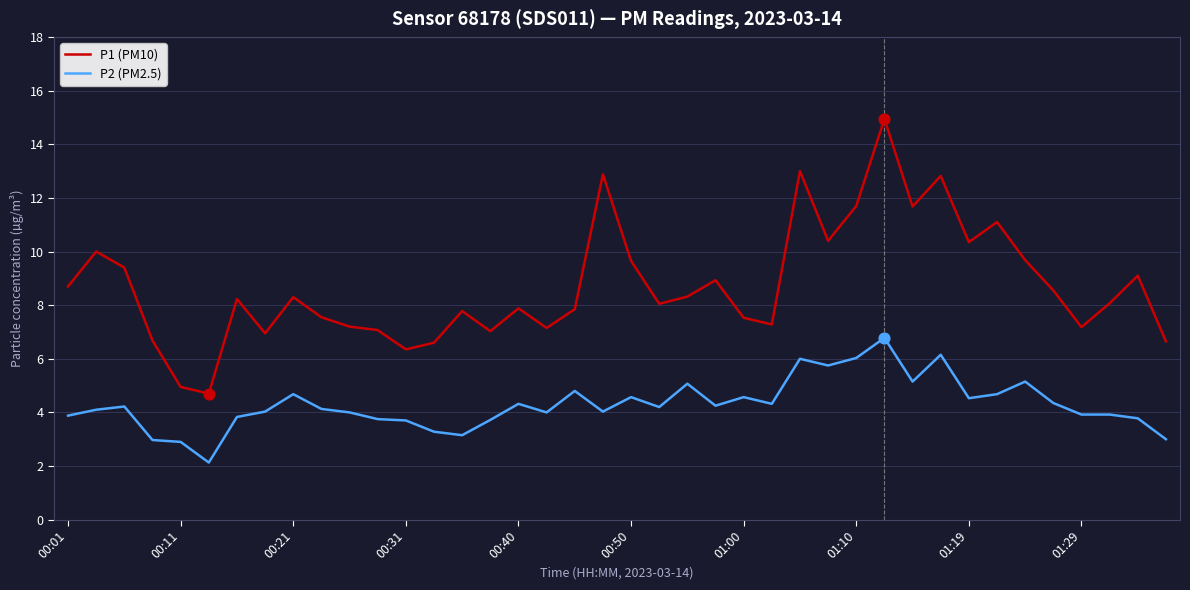

Which series has the largest total across all categories?

P1 (PM10)